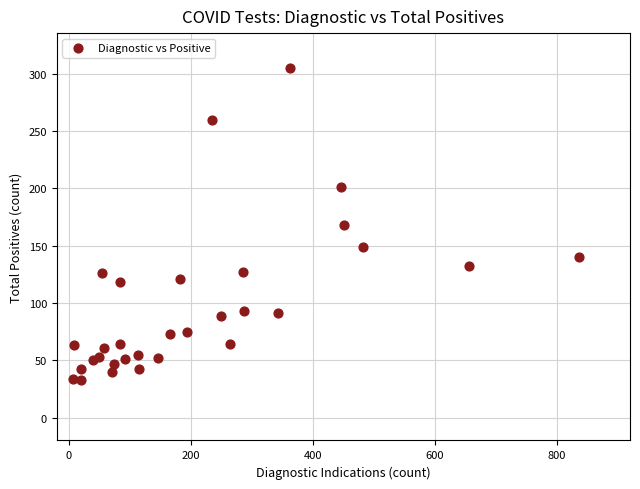

What is the range of Y values (max minus min)?

272